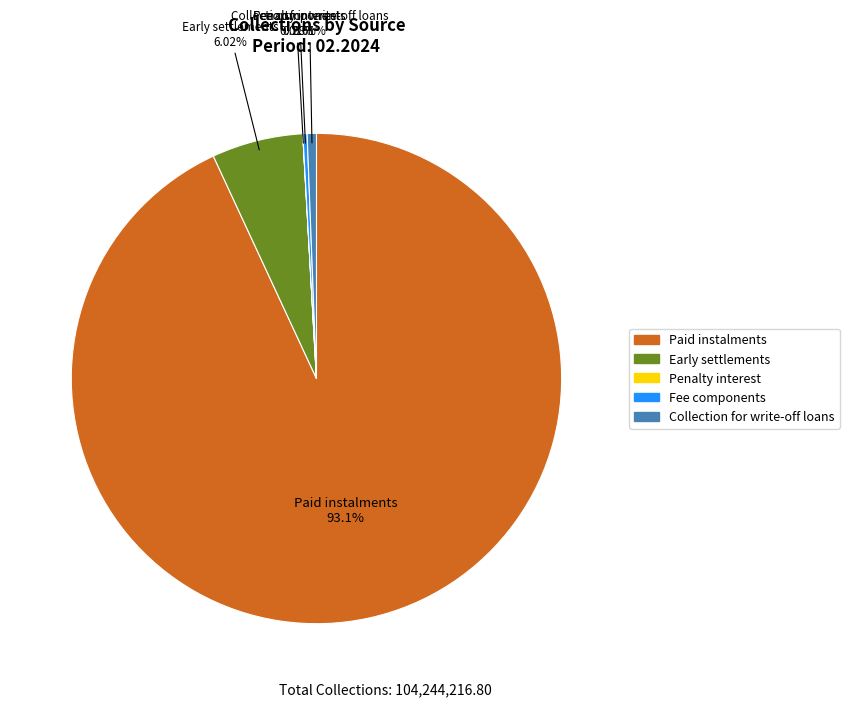

Is it true that Early settlements is 19% of the pie?

False